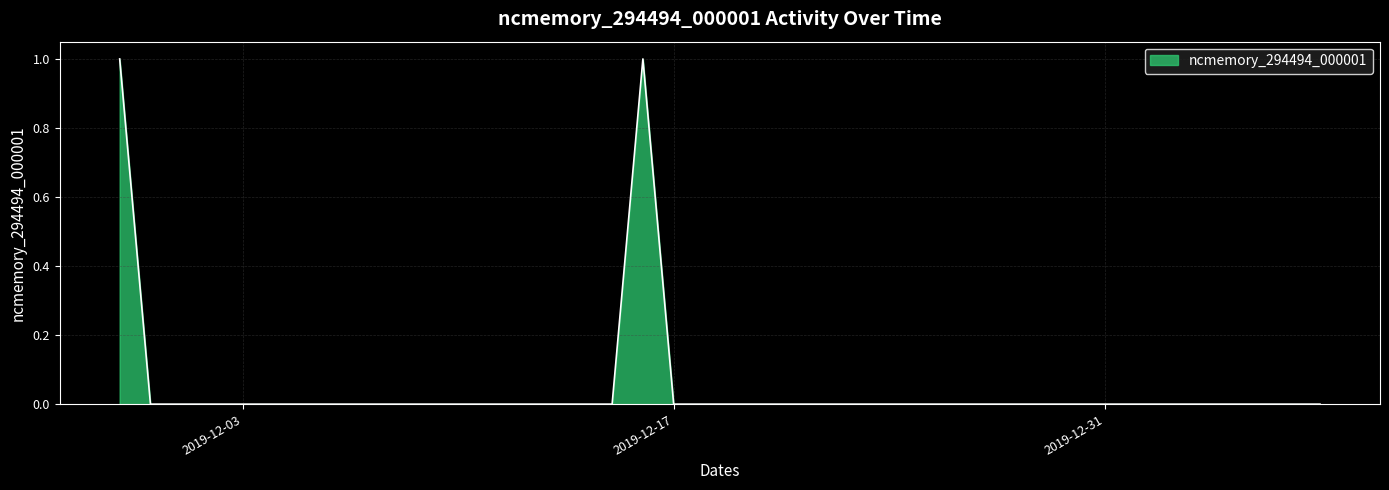

Does the chart have visible grid lines?

Yes